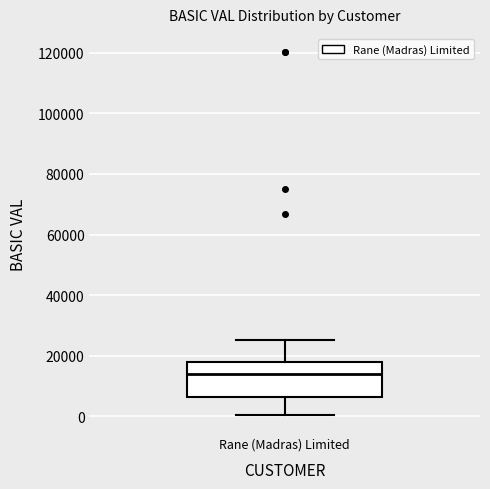

Transcribe this box plot: give where the median line is, the range the box spans, and where the two whiskers end, as read against the y-axis. The values are not printed on the chart, so give them approximately, as read against the axis.

median 14000, box 6000 to 18000, whiskers 0 to 26000